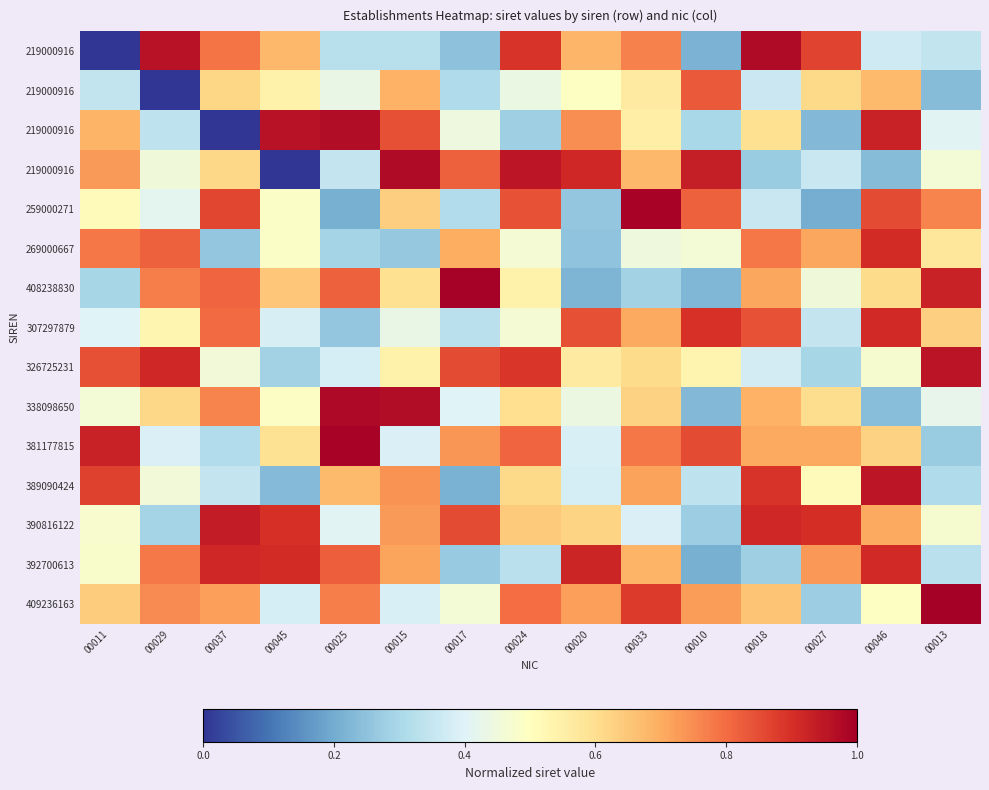

What is the greatest value displayed?

1.0